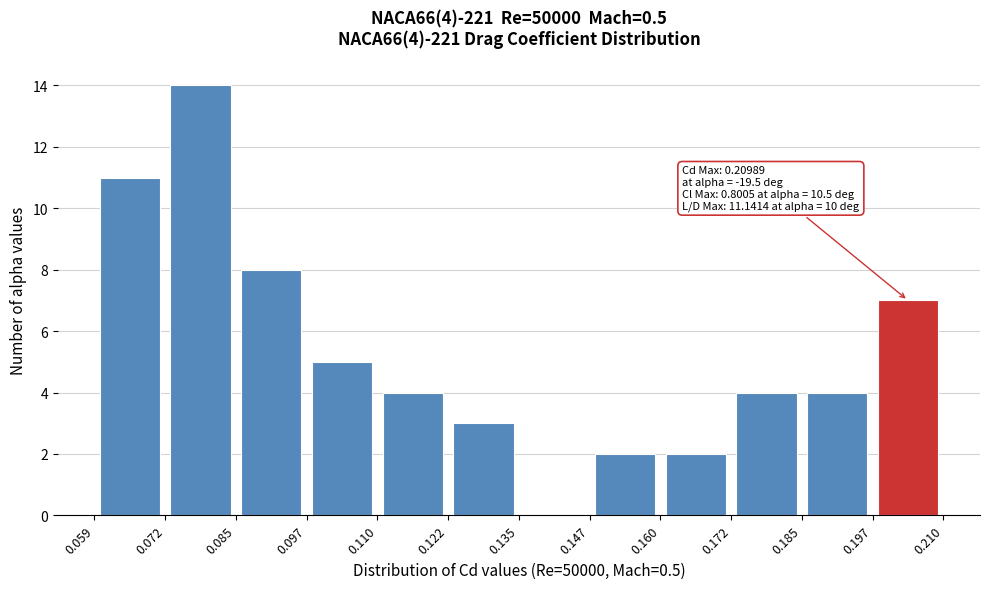

Over which range of the x-axis is the bar tallest?

0.072 to 0.085